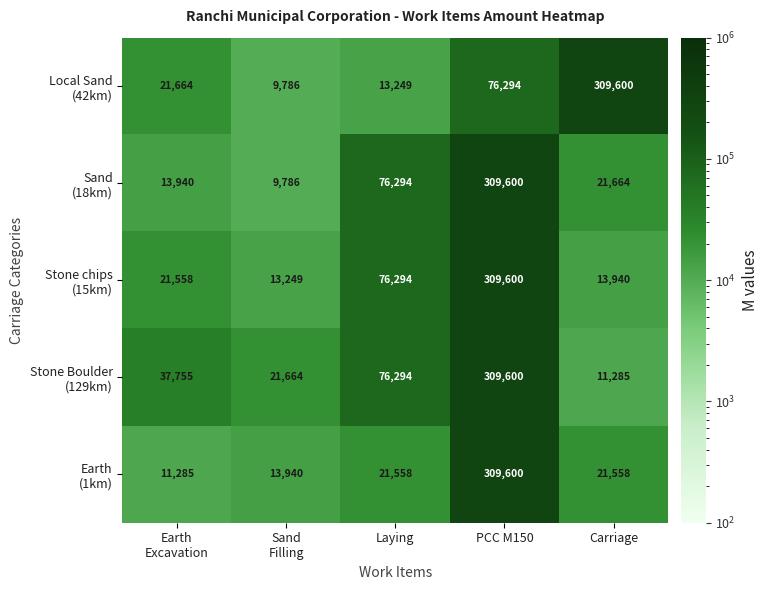

What is the minimum value shown in the chart?

9786